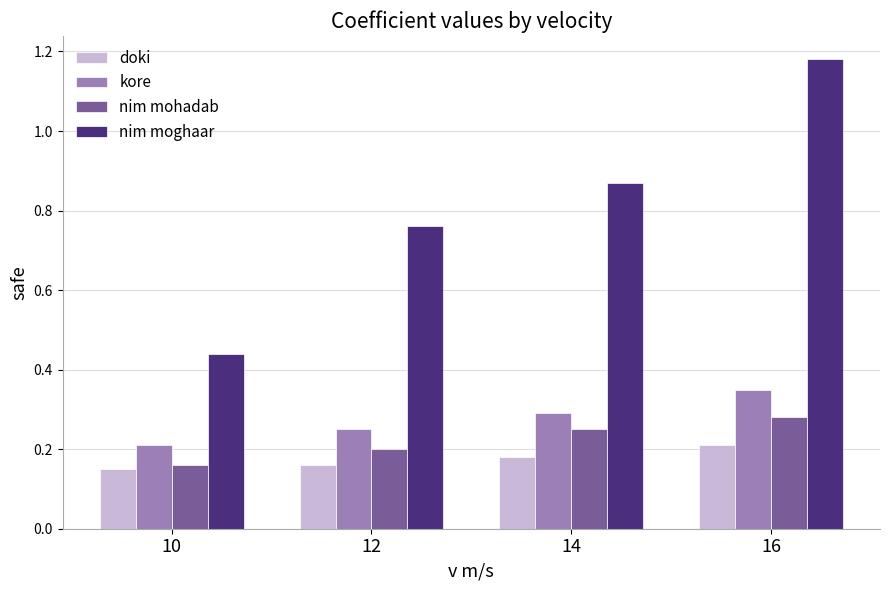

Rank the categories by kore value from lowest to highest.

10, 12, 14, 16